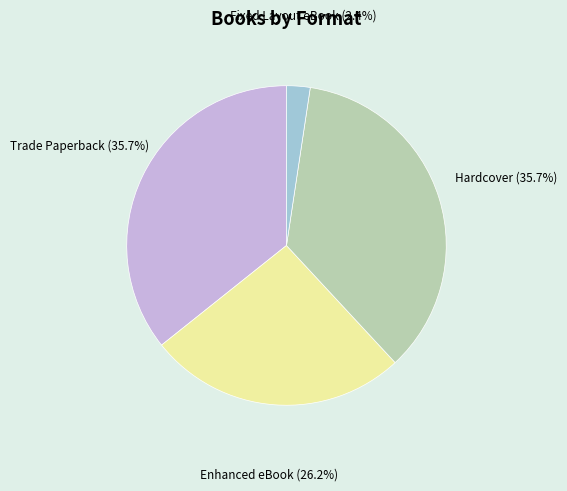

What is the smallest slice in the pie chart?

Fixed Layout eBook